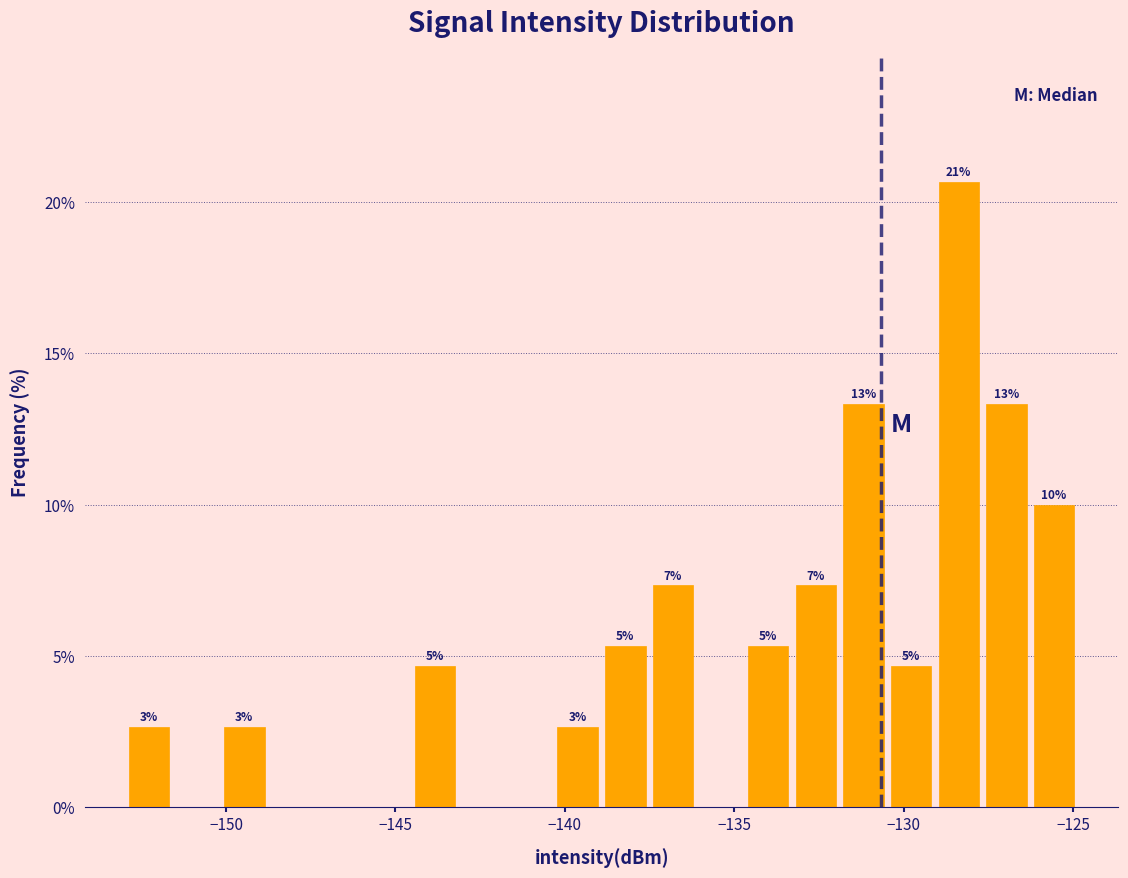

Around what value on the x-axis is the tallest bar? Give the approximate position of its centre, as read against the axis.

-128.5